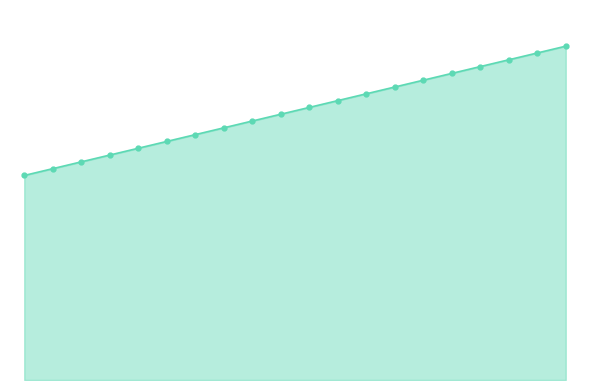

What is the value of the 11th point from the left?

309.4